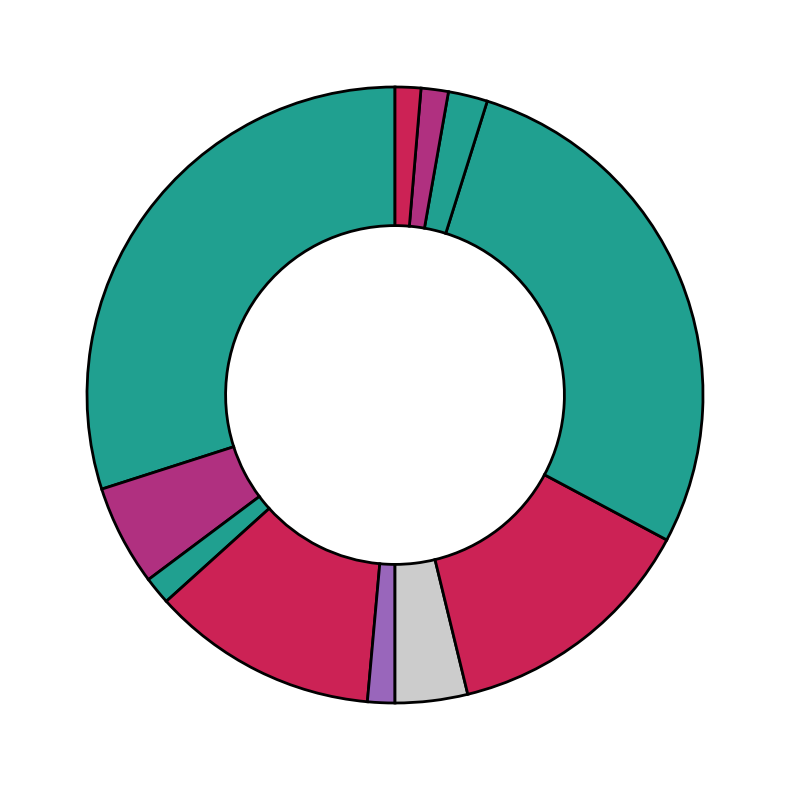

How many segments does this pie chart have?

11